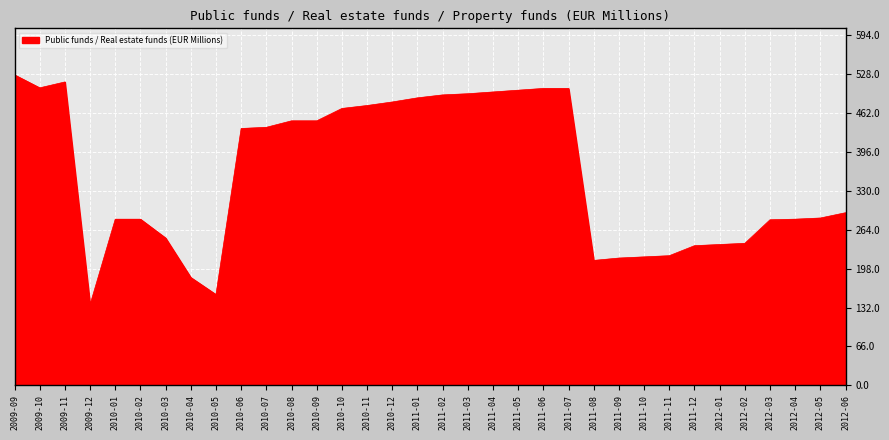

Which category has the lowest value across all series?

2009-12